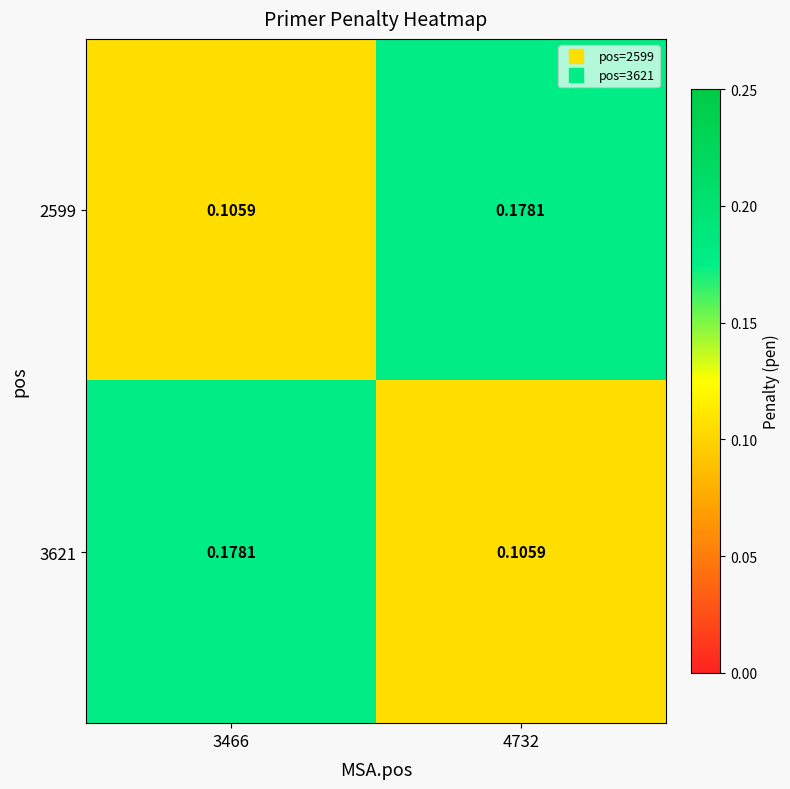

Is the value of 2599 at 3466 greater than the value of 3621 at 3466?

No